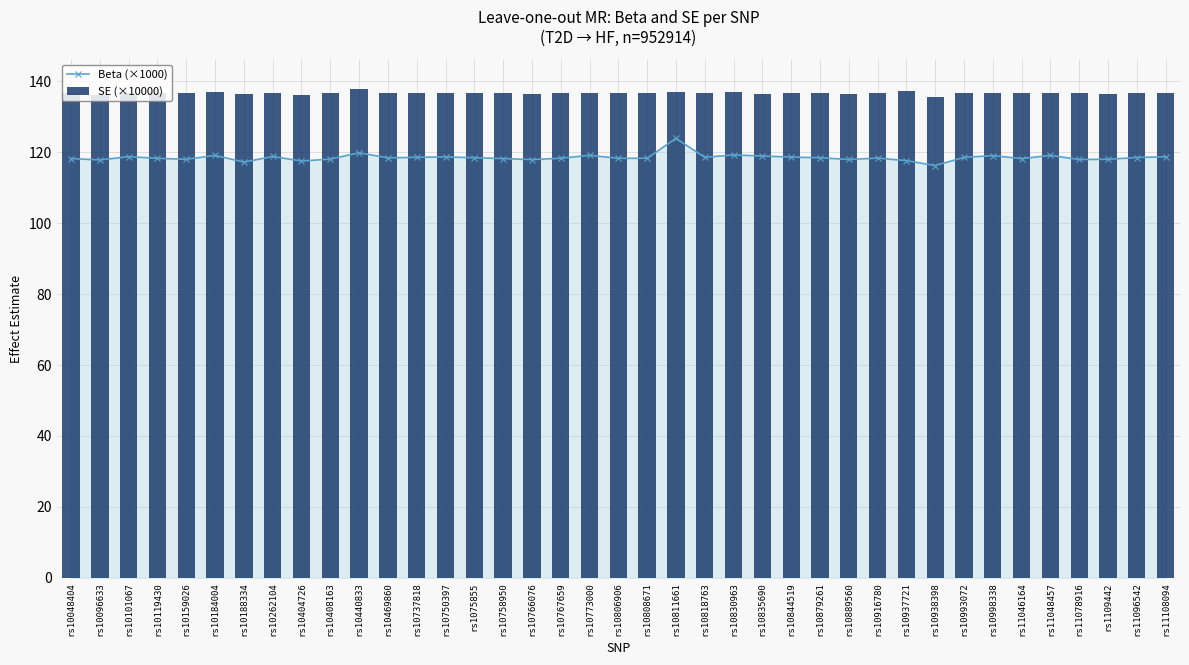

How many groups of bars are there?

39